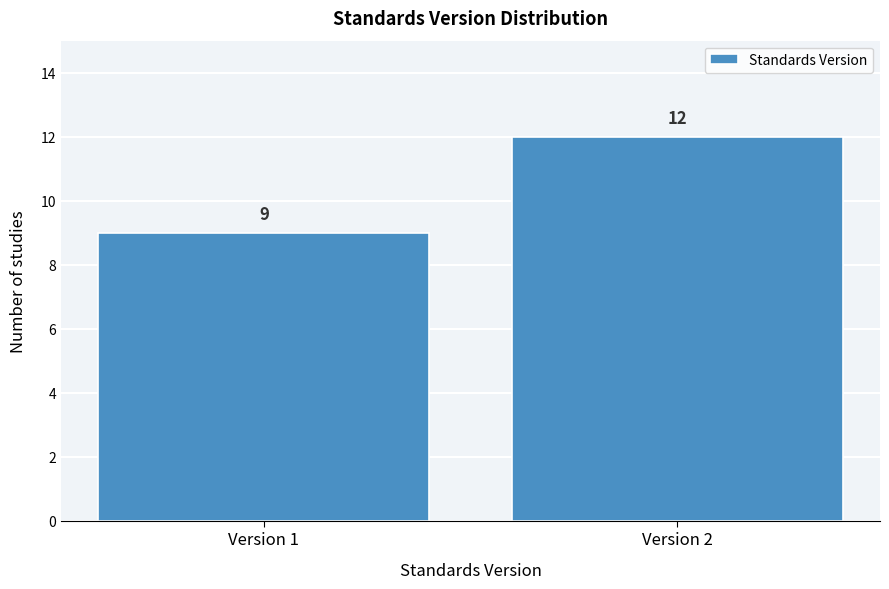

Reading right to left, transcribe all the data shown in this chart.

12	9